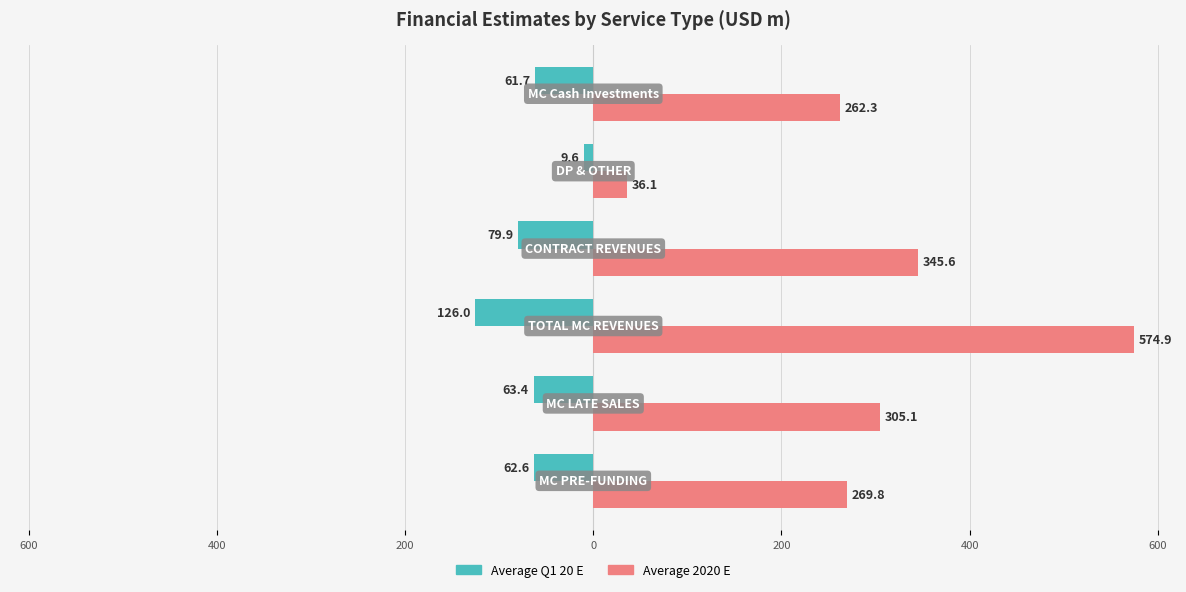

Reading left to right, extract all data points from this chart.

Average Q1 20 E: -62.6	-63.4	-126.0	-79.9	-9.6	-61.7
Average 2020 E: 269.8	305.1	574.9	345.6	36.1	262.3